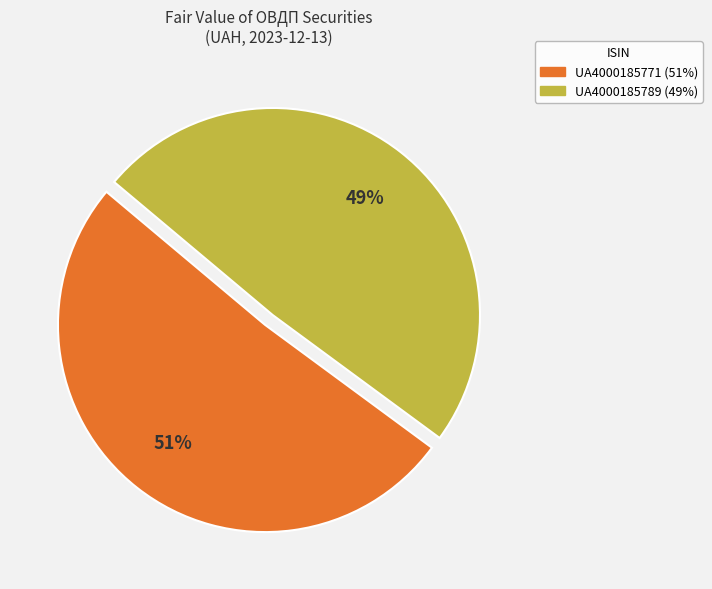

Approximately how many times larger is the value at UA4000185771 compared to UA4000185789?

1.0